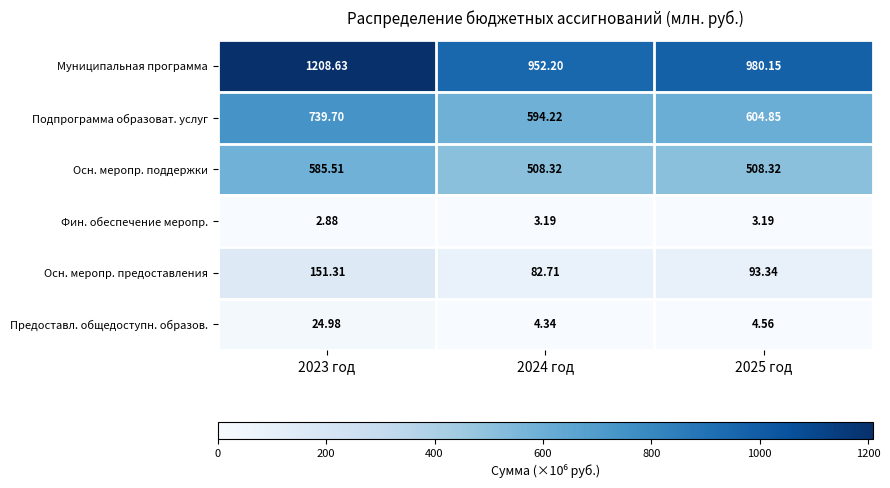

How many distinct data groups are displayed?

6